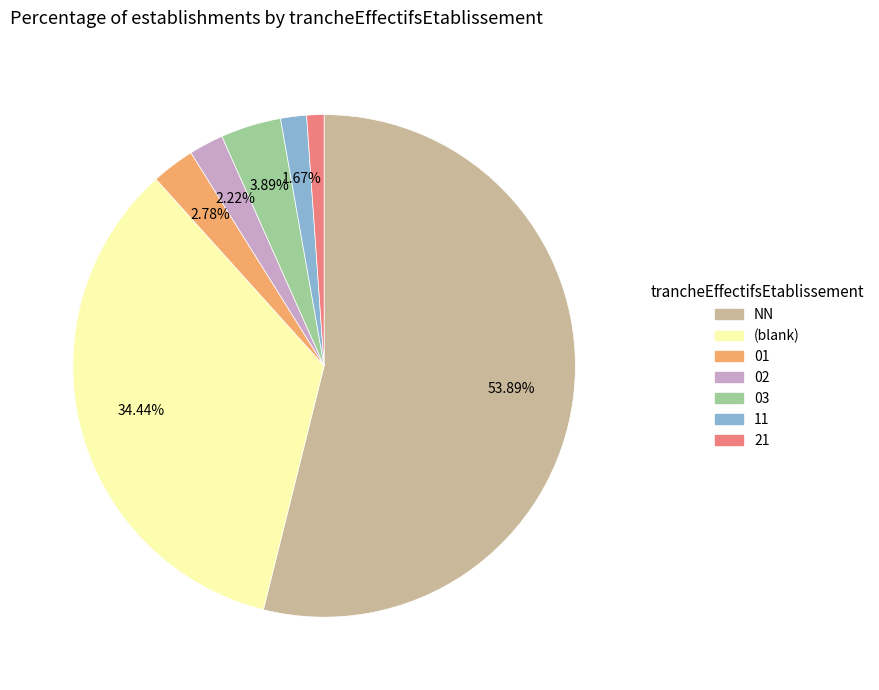

Does any single category account for the majority?

Yes